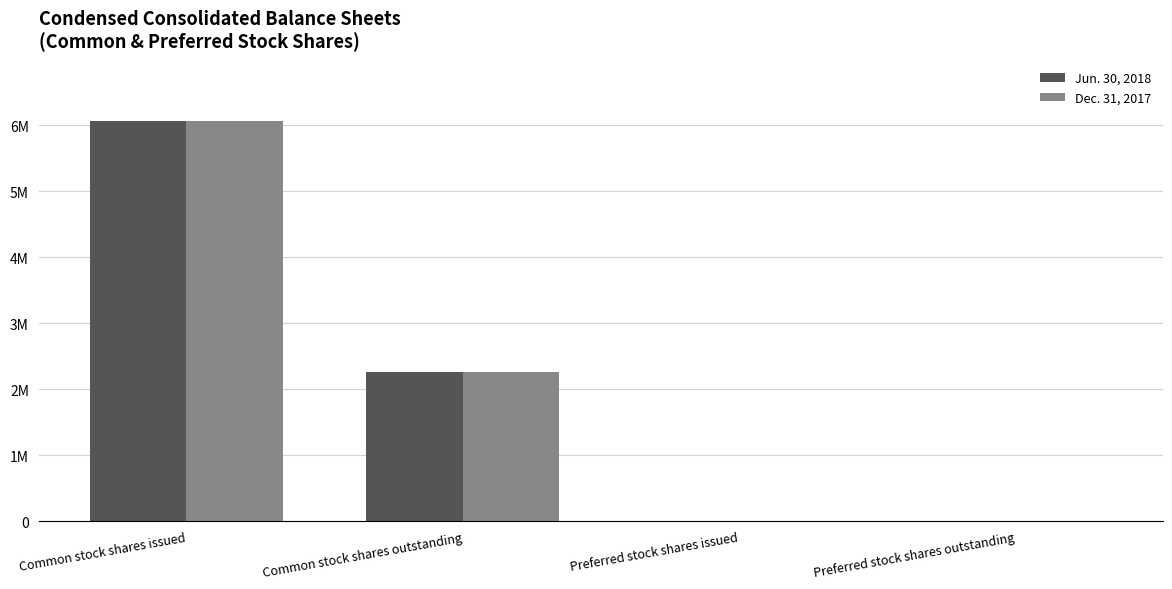

At which label does Jun. 30, 2018 first exceed 2265320?

Common stock shares issued